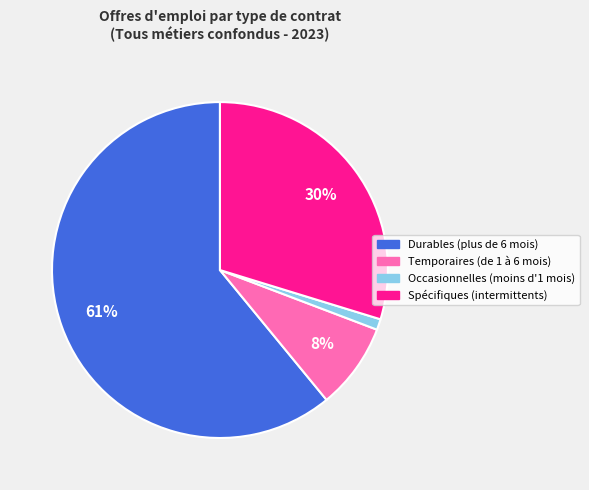

Count the number of slices in the pie.

4